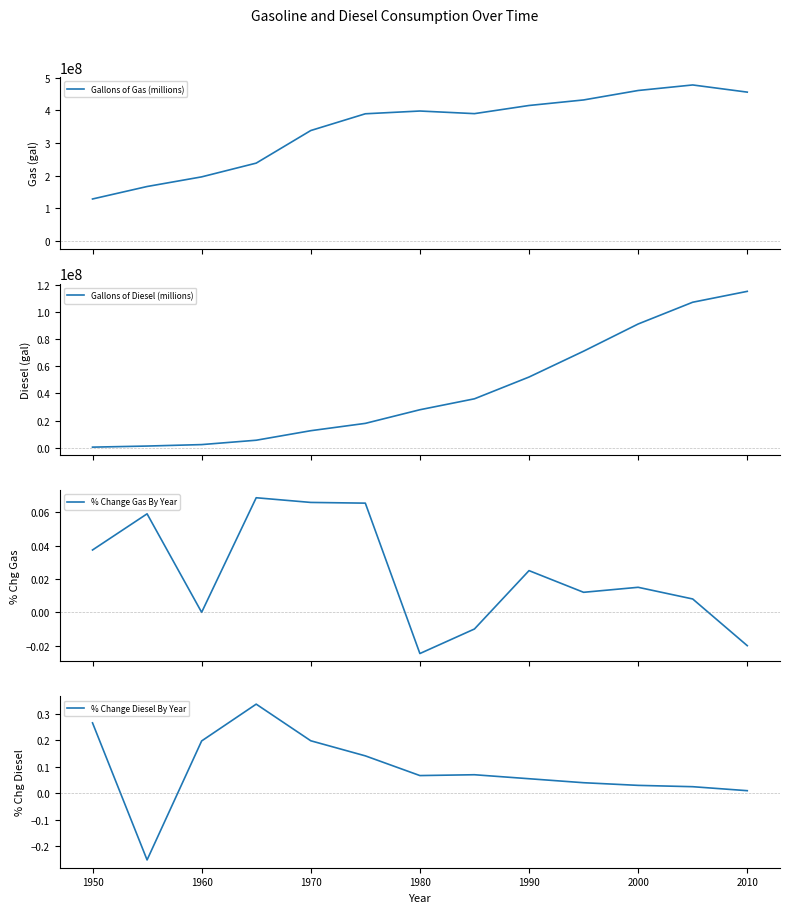

What is the highest value of the Gallons of Gas (millions) series?

478000000